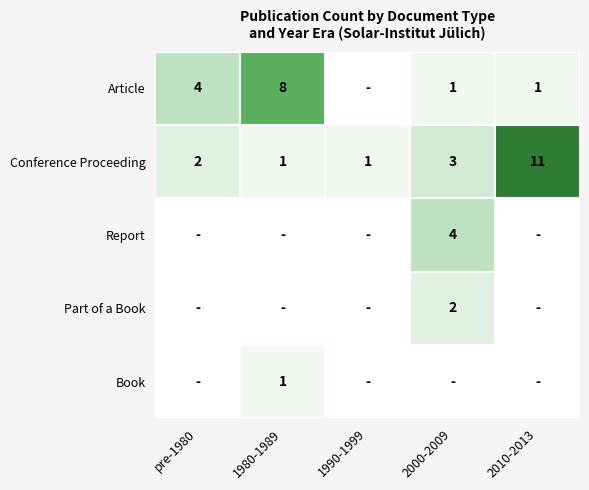

Is the value of Conference Proceeding at pre-1980 greater than the value of Article at 2000-2009?

Yes